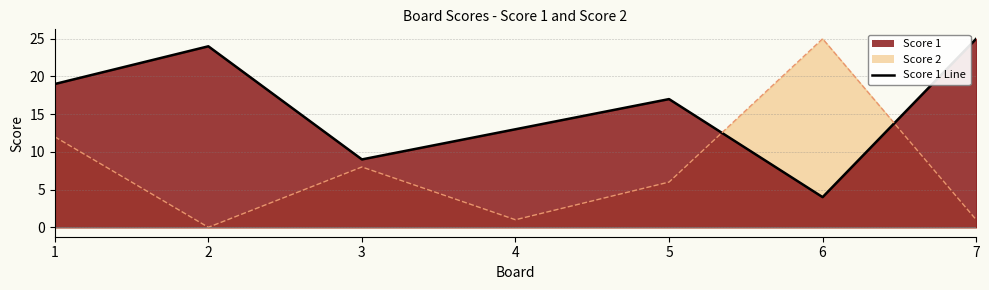

How many values in the Score 2 series exceed 6?

3